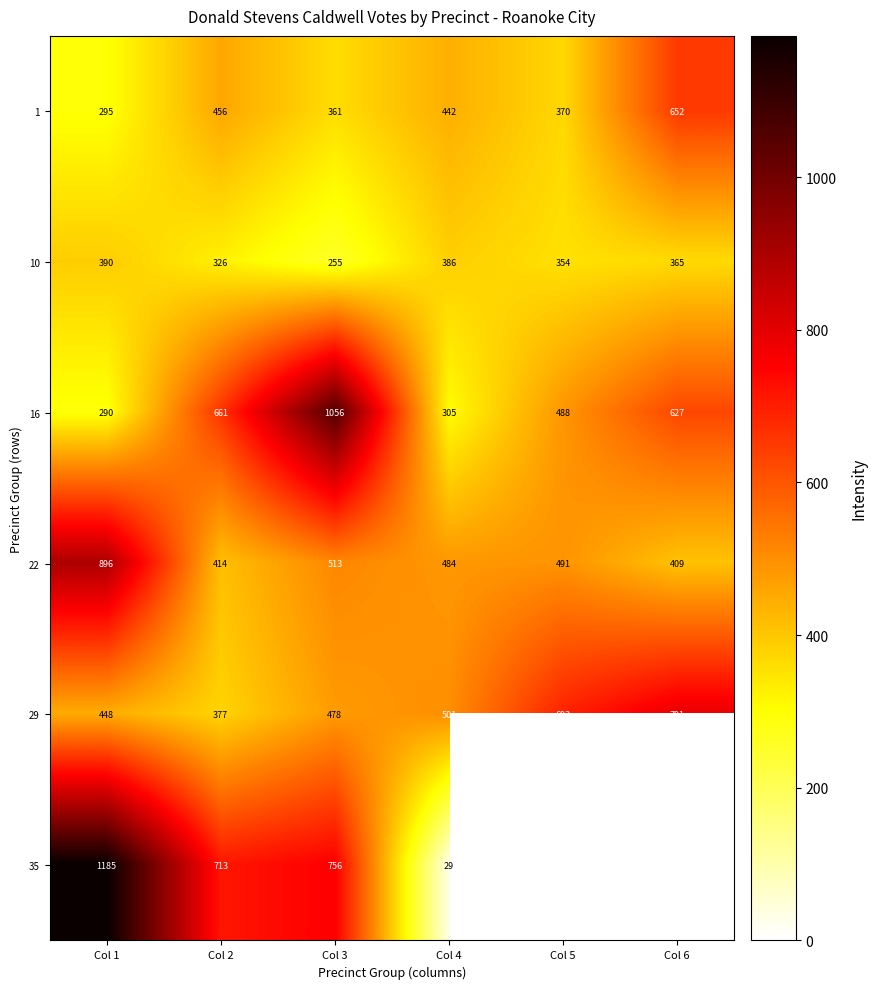

At which label does 1 reach its minimum?

Col 1